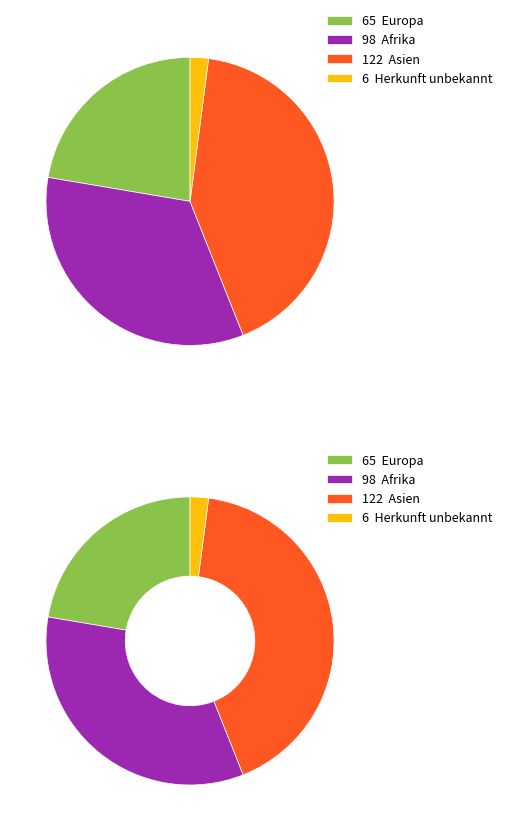

Which category has the biggest portion of the pie?

Asien